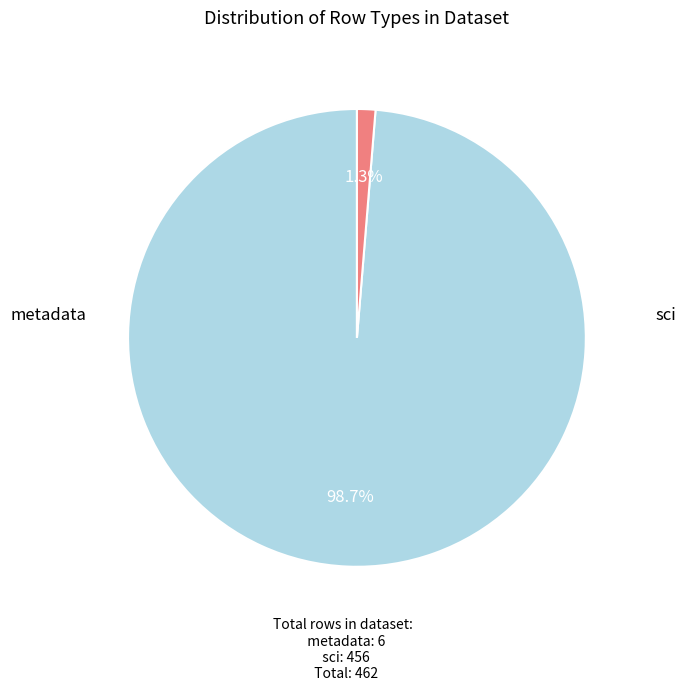

Is there a majority slice in this chart?

Yes